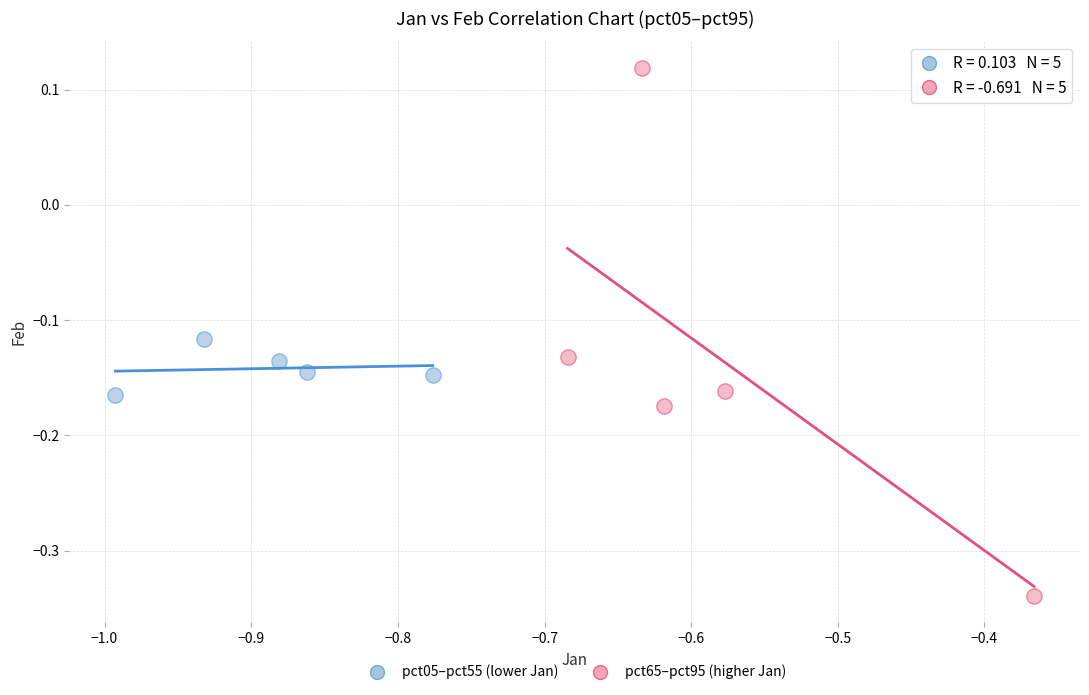

Which series contains the highest Y value?

pct65–pct95 (higher Jan)